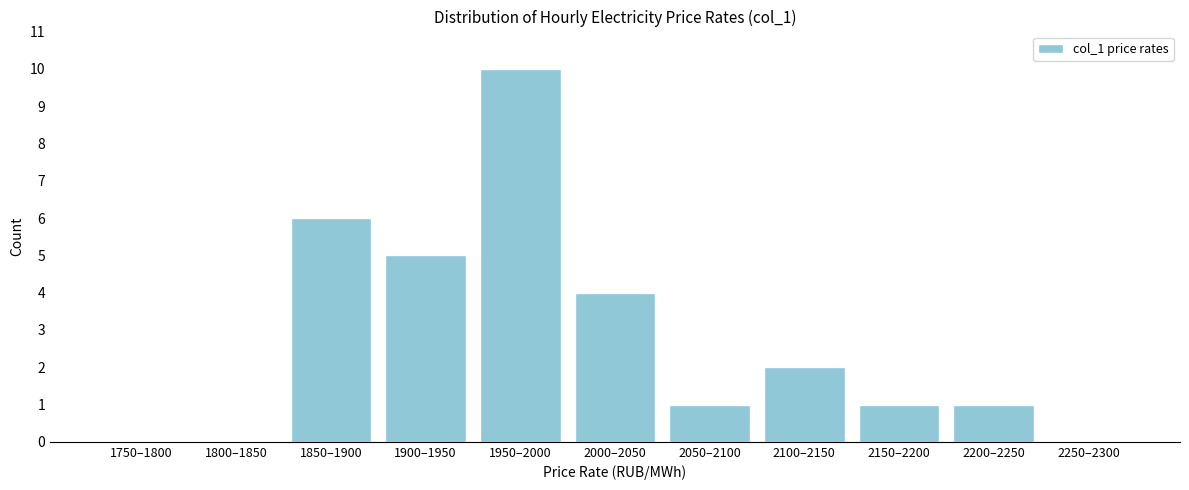

Reading left to right, transcribe all the data shown in this chart.

1750–1800=0	1800–1850=0	1850–1900=6	1900–1950=5	1950–2000=10	2000–2050=4	2050–2100=1	2100–2150=2	2150–2200=1	2200–2250=1	2250–2300=0